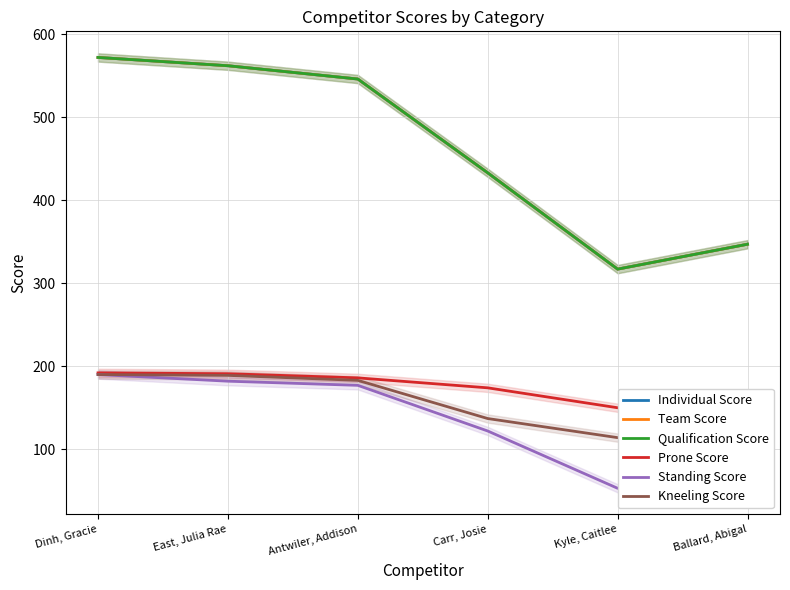

True or false: Qualification Score and Standing Score cross at least once.

False